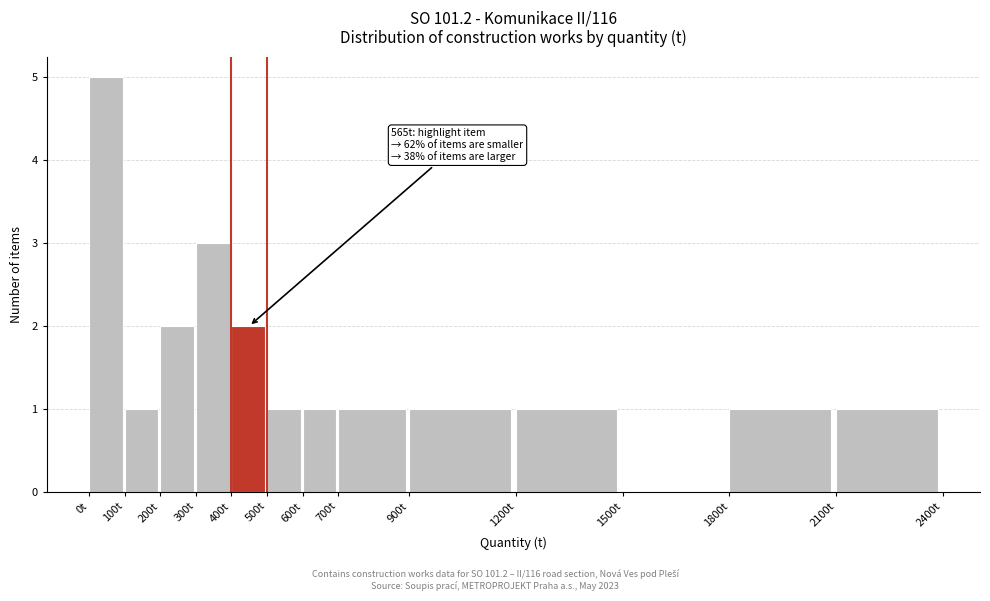

Reading right to left, what are all the values shown in this chart?

2100t=1	1800t=1	1500t=0	1200t=1	900t=1	700t=1	600t=1	500t=1	400t=2	300t=3	200t=2	100t=1	0t=5